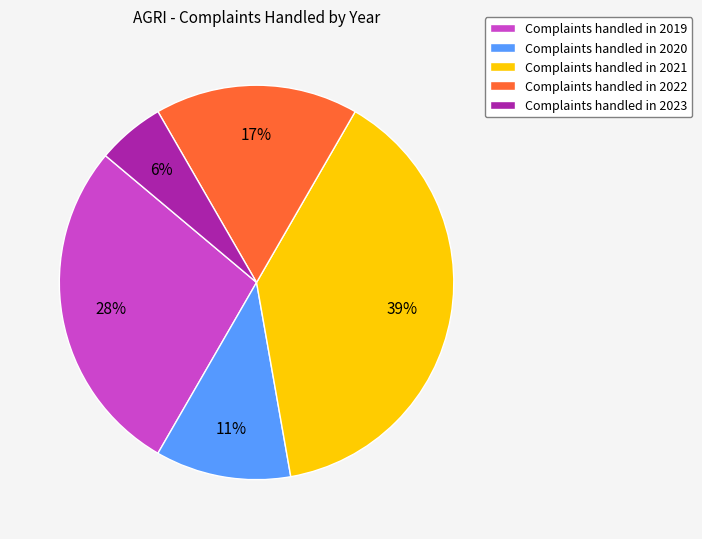

To the nearest percent, what is the difference between the largest and smallest slice percentages?

33%